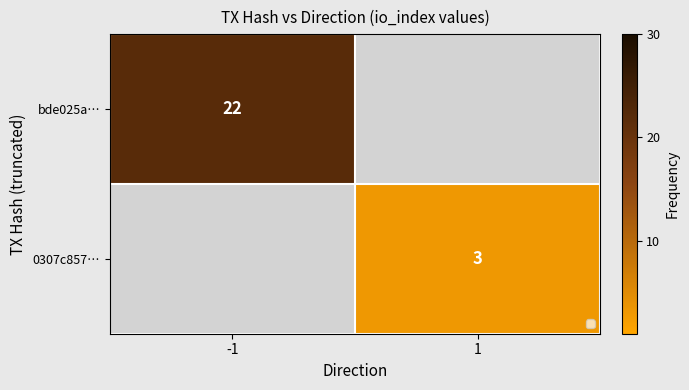

The bde025a… series shows 22 at -1. True or false?

True